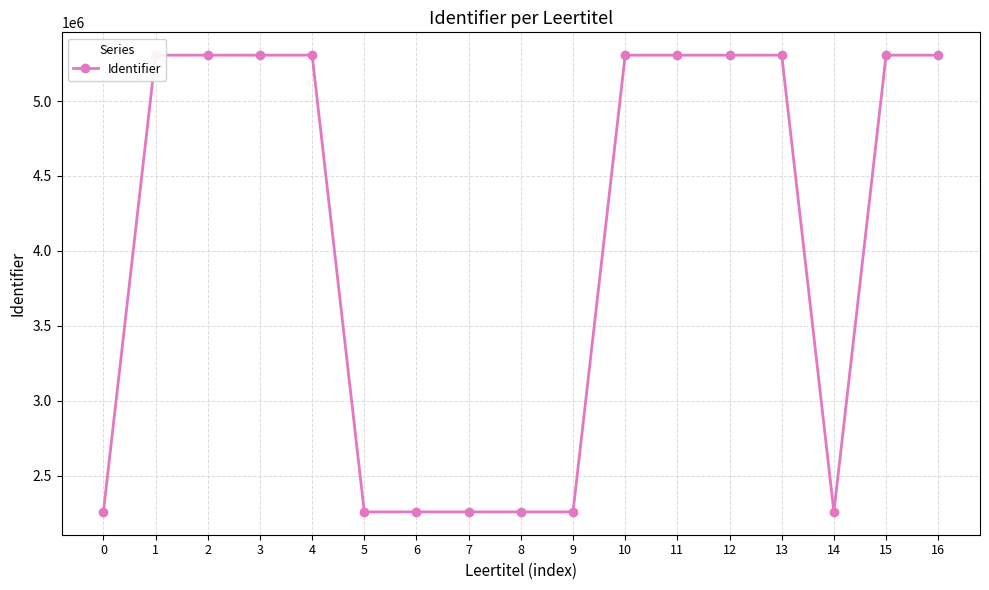

What is the minimum value shown in the chart?

2258816